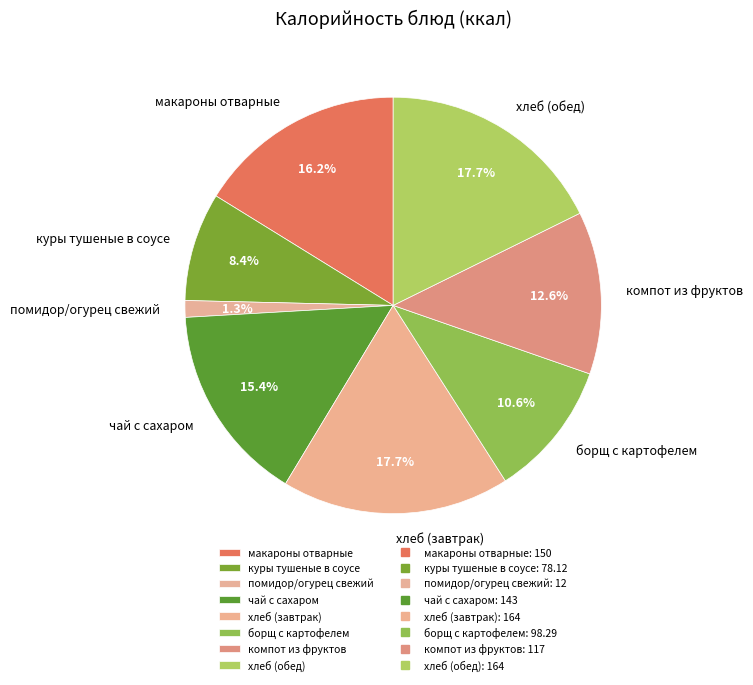

To the nearest percent, what percentage of the pie is борщ с картофелем?

11%